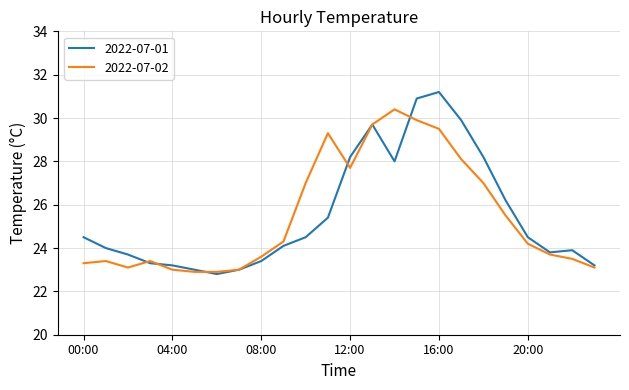

Rank the series by their maximum value, from lowest to highest.

2022-07-02, 2022-07-01